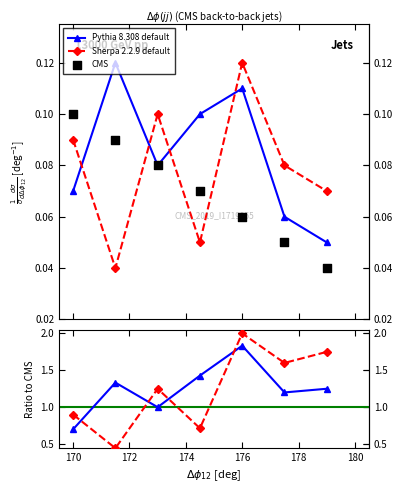

What are all the series names shown in the legend?

CMS, Pythia 8.308 default, Sherpa 2.2.9 default